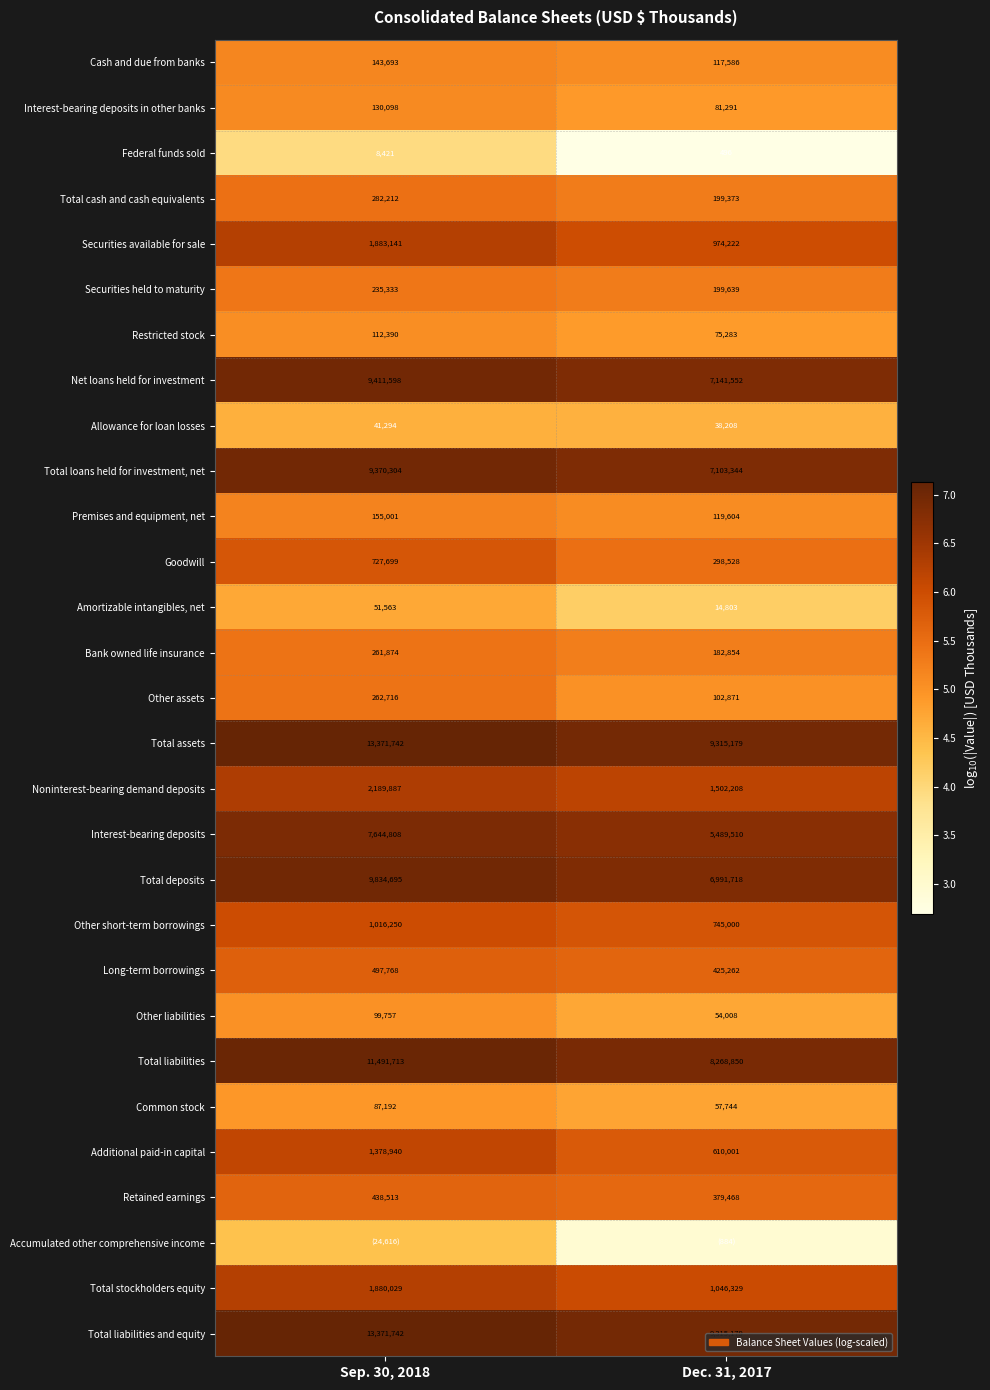

Is the value of Securities held to maturity at Sep. 30, 2018 greater than the value of Other liabilities at Dec. 31, 2017?

Yes